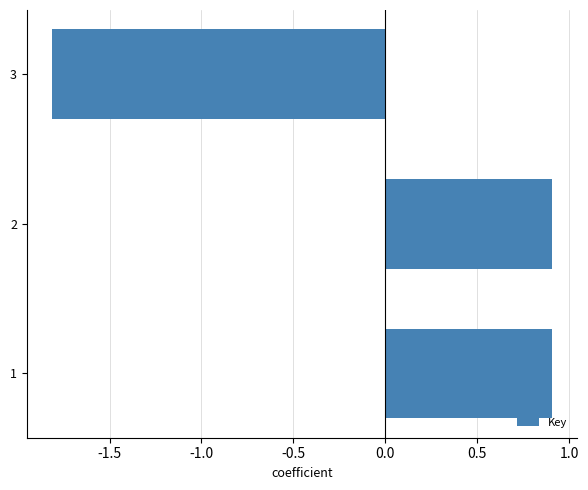

Does the chart contain any negative values?

Yes